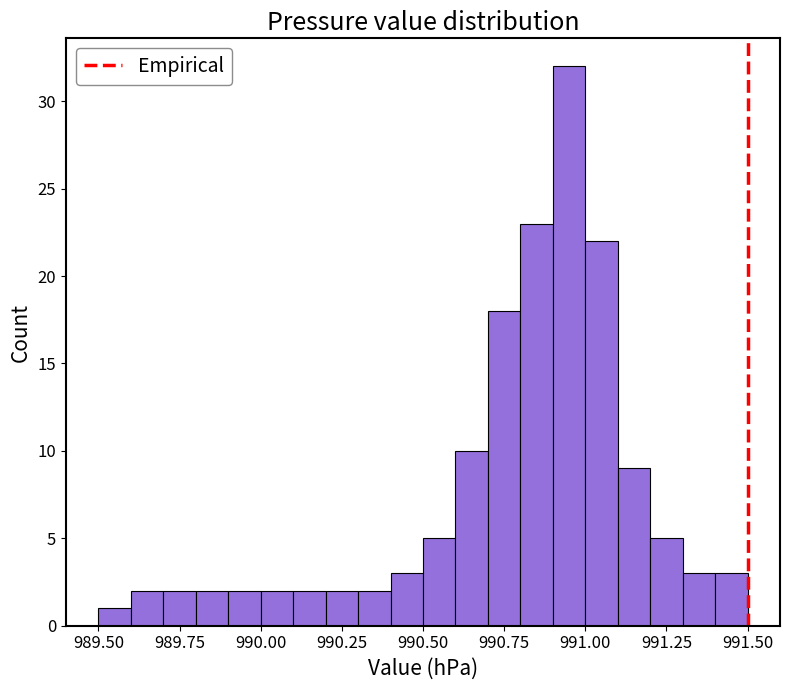

Read against the x-axis, roughly where is the centre of the tallest bar?

990.95